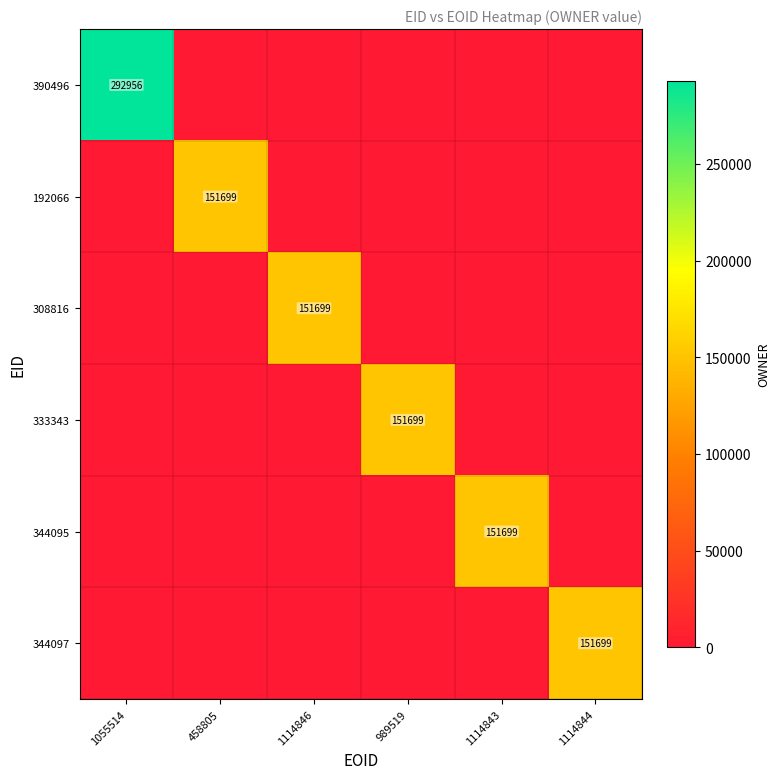

The value of 390496 at 1114843 is 139602. True or false?

False